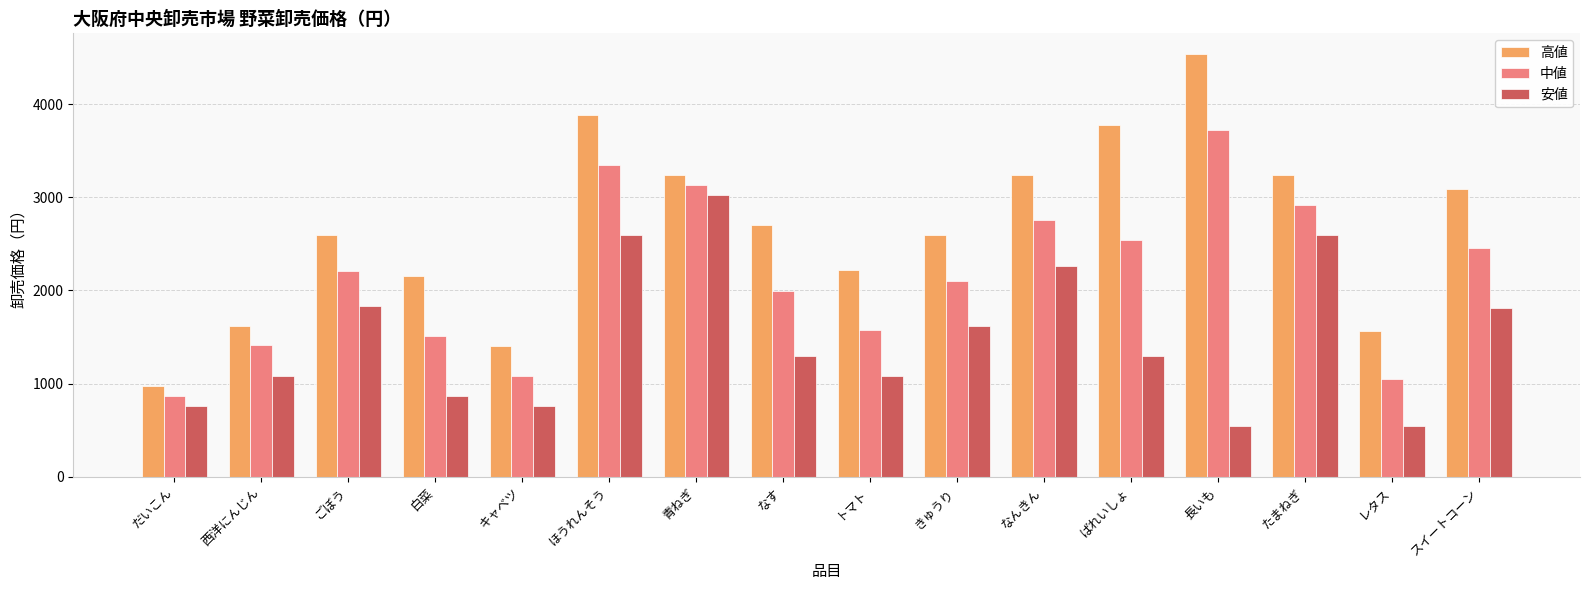

How many categories are shown in the chart?

16